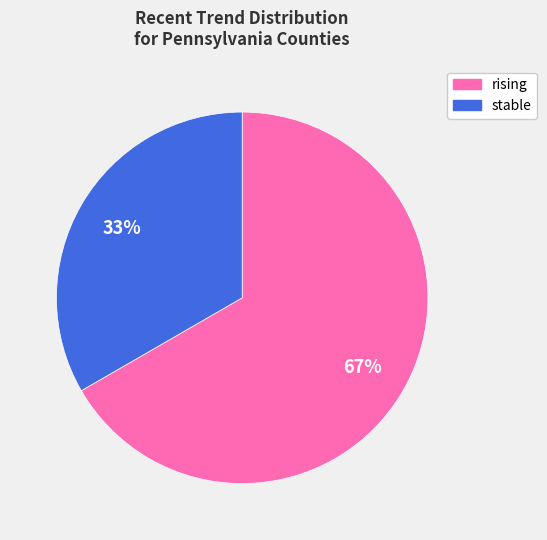

What is the largest slice in the pie chart?

rising